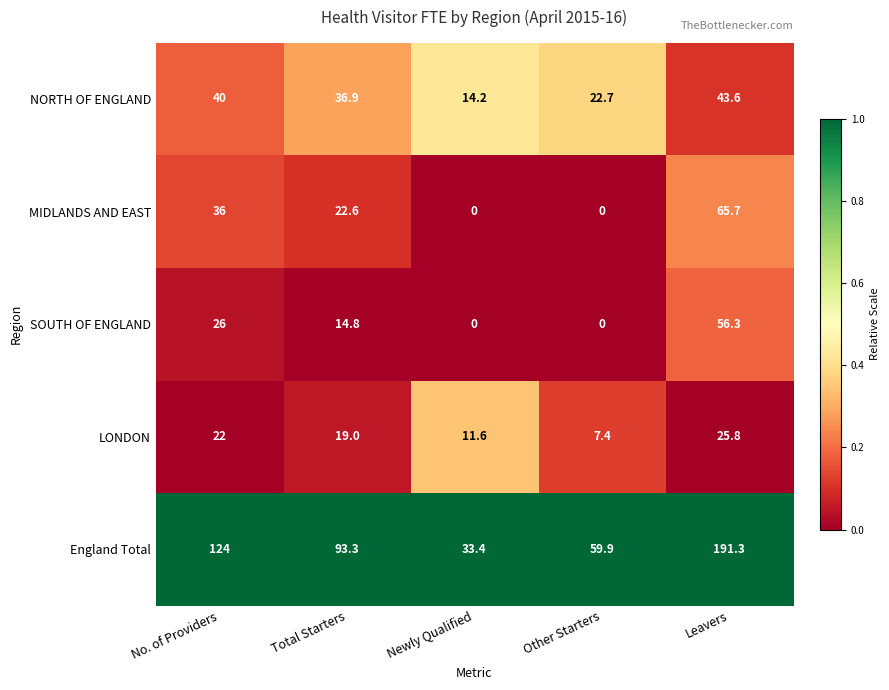

The MIDLANDS AND EAST series shows 36.0 at No. of Providers. True or false?

True